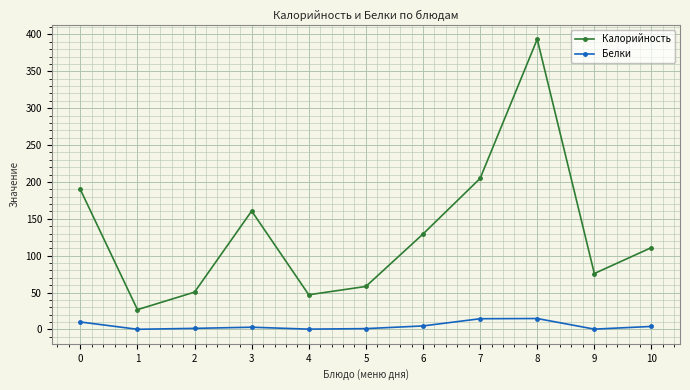

What are all the series names shown in the legend?

Калорийность, Белки